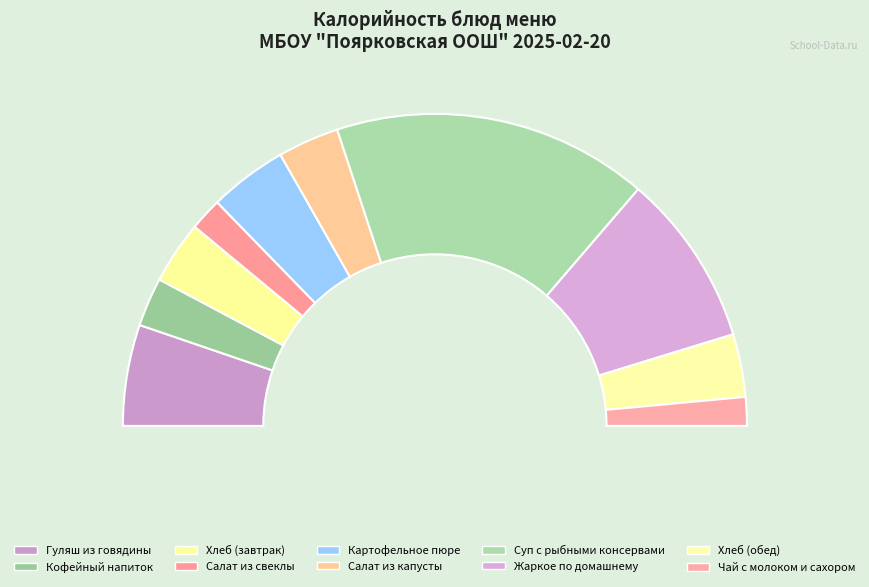

What portion of the pie excludes Чай с молоком и сахором?

97.0%